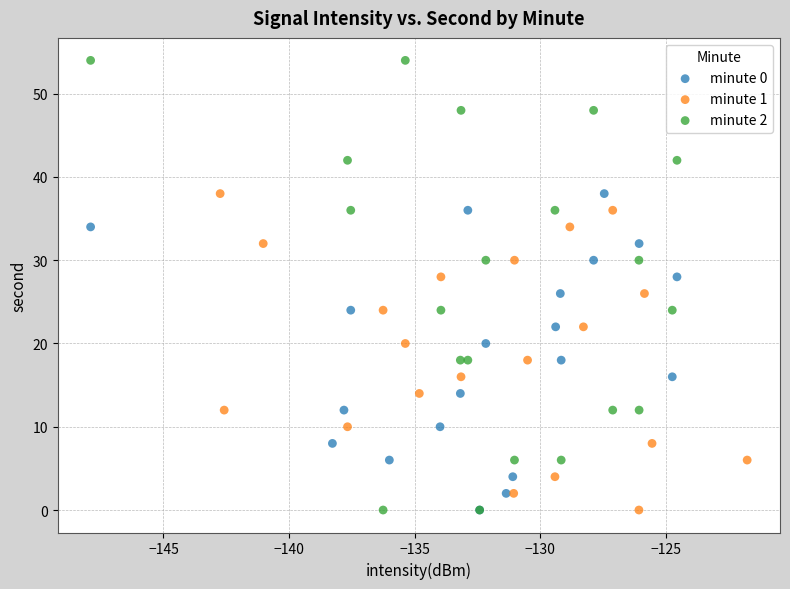

Which series has the largest Y range (max minus min)?

minute 2